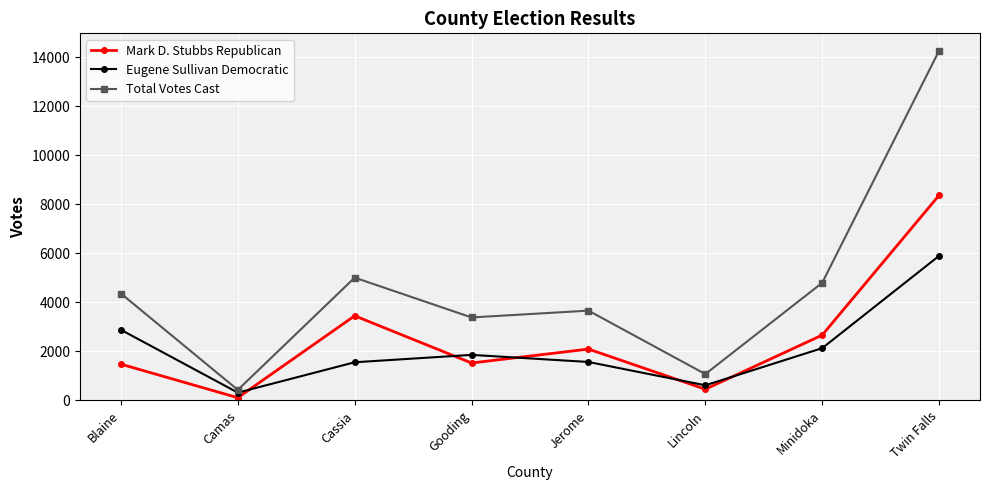

True or false: Mark D. Stubbs Republican and Eugene Sullivan Democratic cross at least once.

True